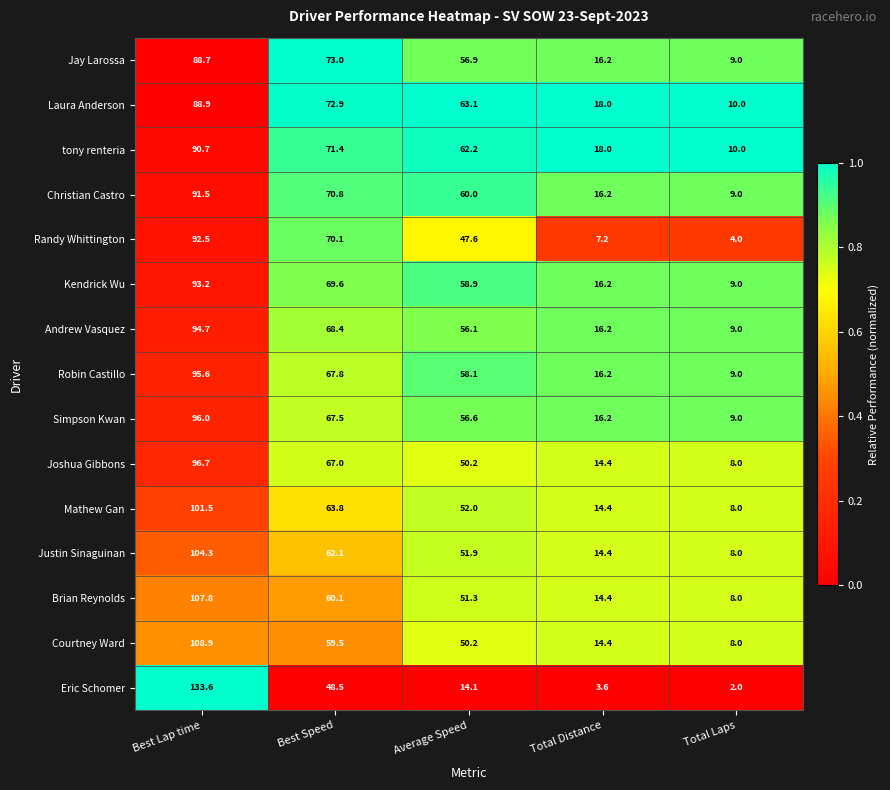

What is the average value of the Christian Castro series?

49.5